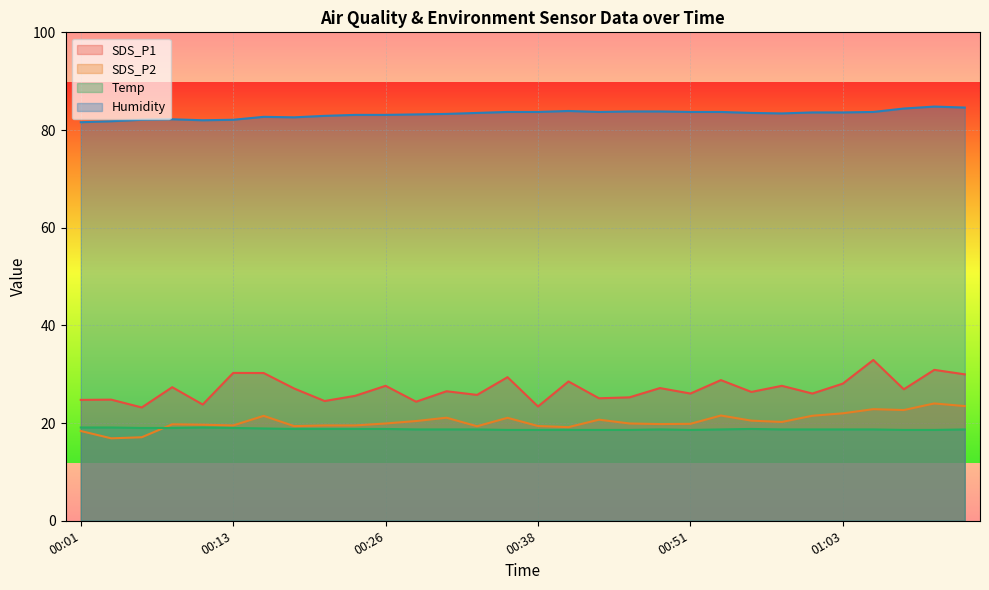

True or false: Temp and Humidity intersect in this chart.

False